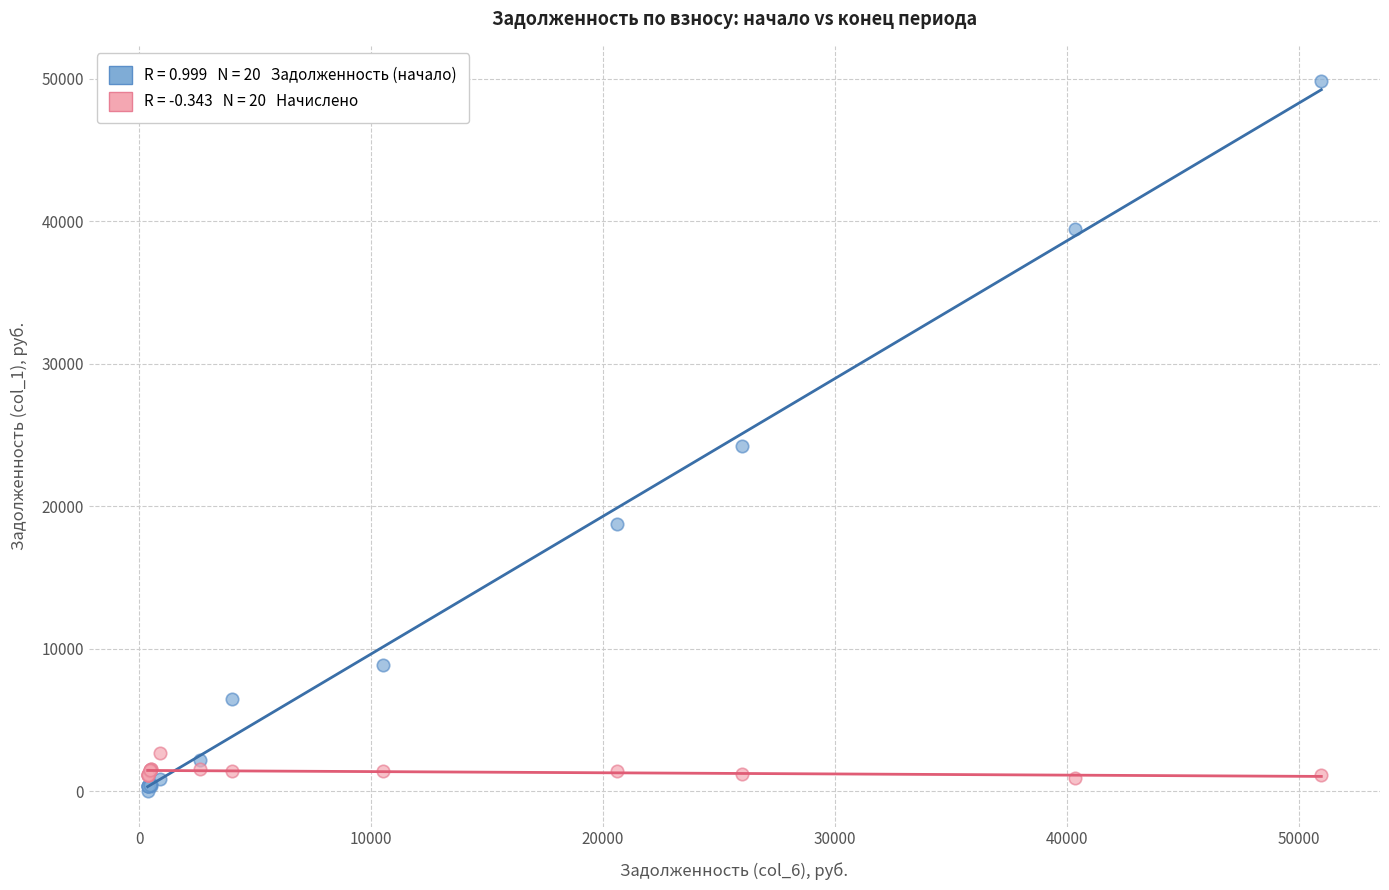

Across all series, what Y value is closest to 24914?

24206.7